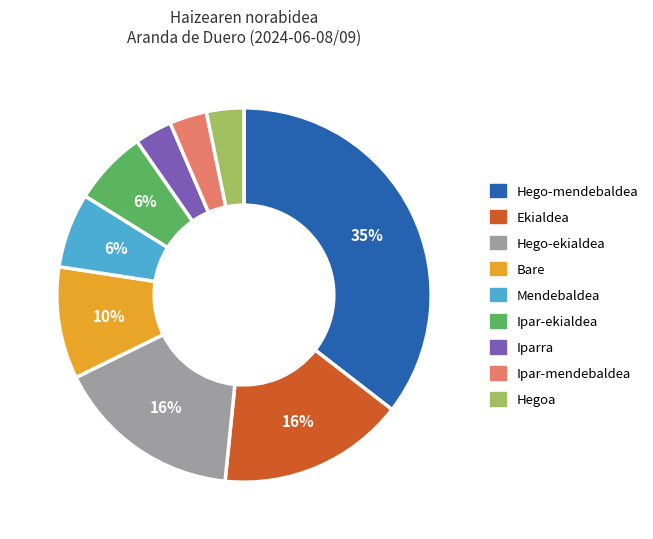

Does any single category account for the majority?

No